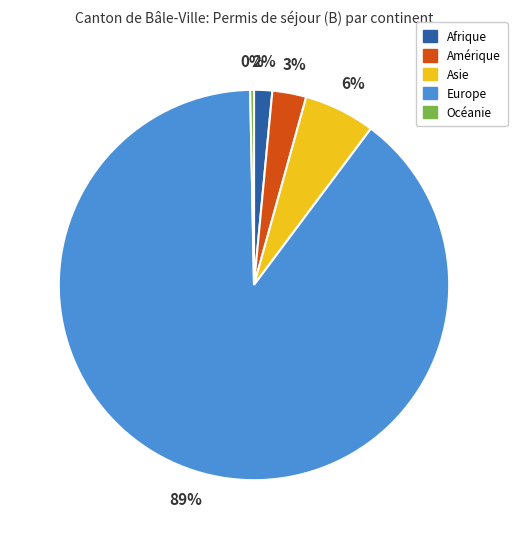

The Amérique slice represents 10% of the pie. True or false?

False